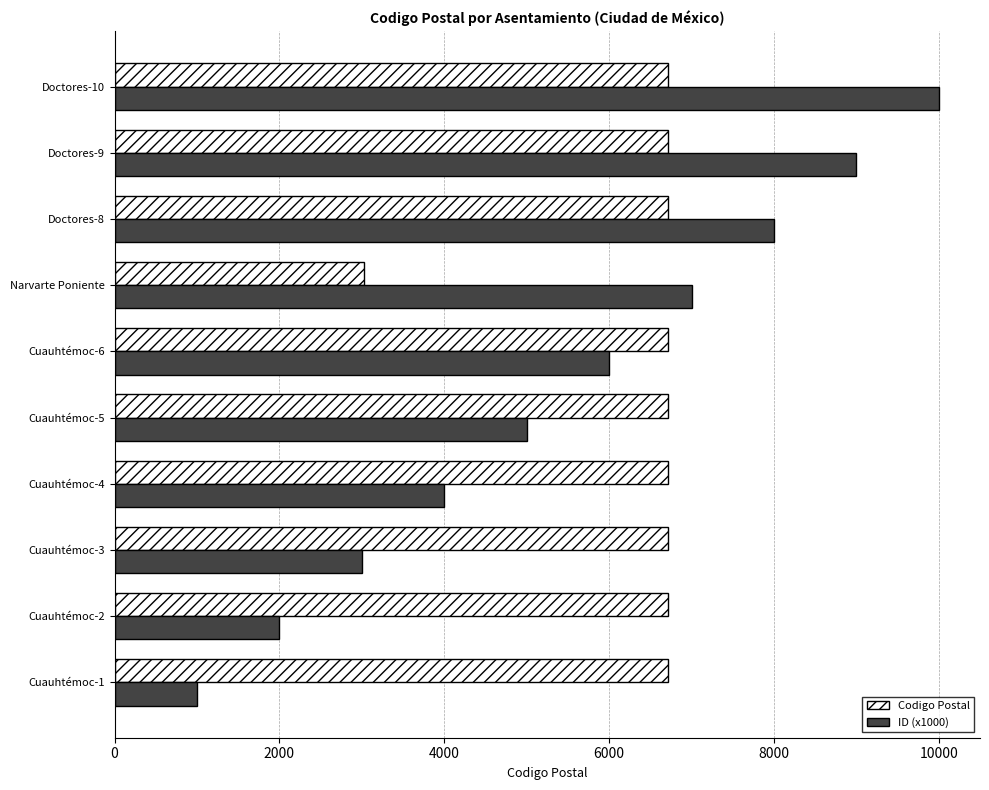

At which category is the sum across all series the highest?

Doctores-10